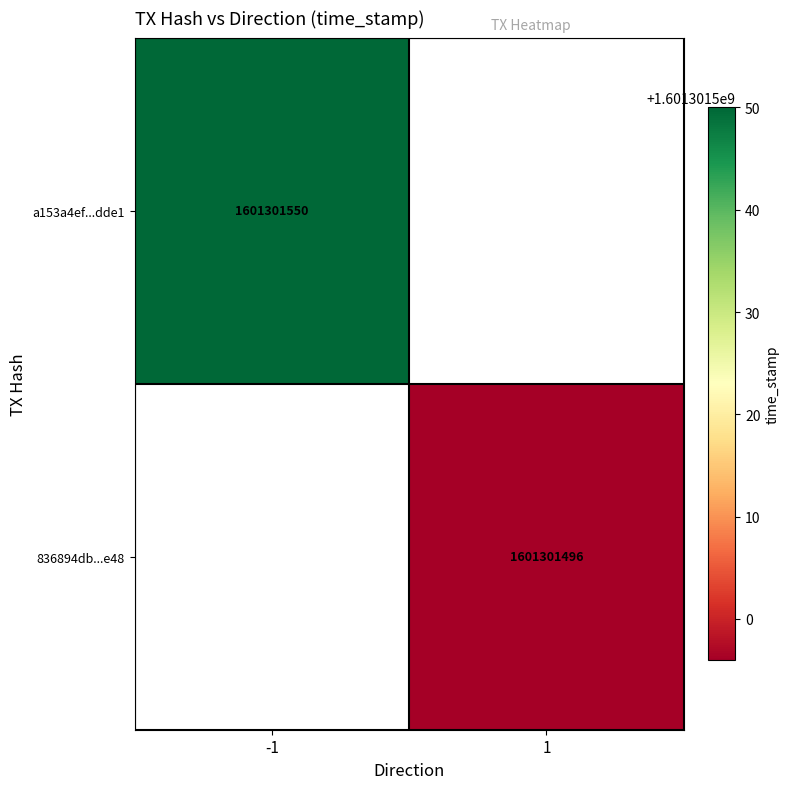

Which series changed the most between direction and time_stamp?

a153a4ef307badf51acbe0adc3c285acdf6dde1